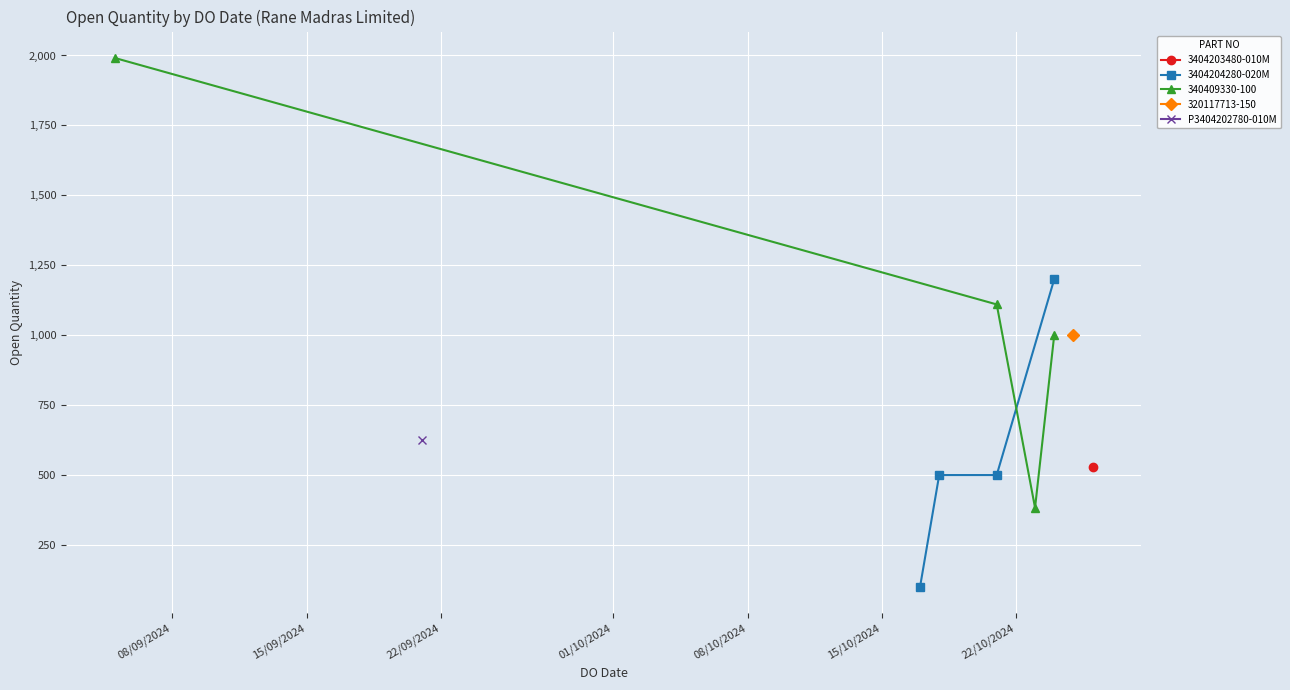

What is the value of the 3404204280-020M point at the 1st from the left?

100